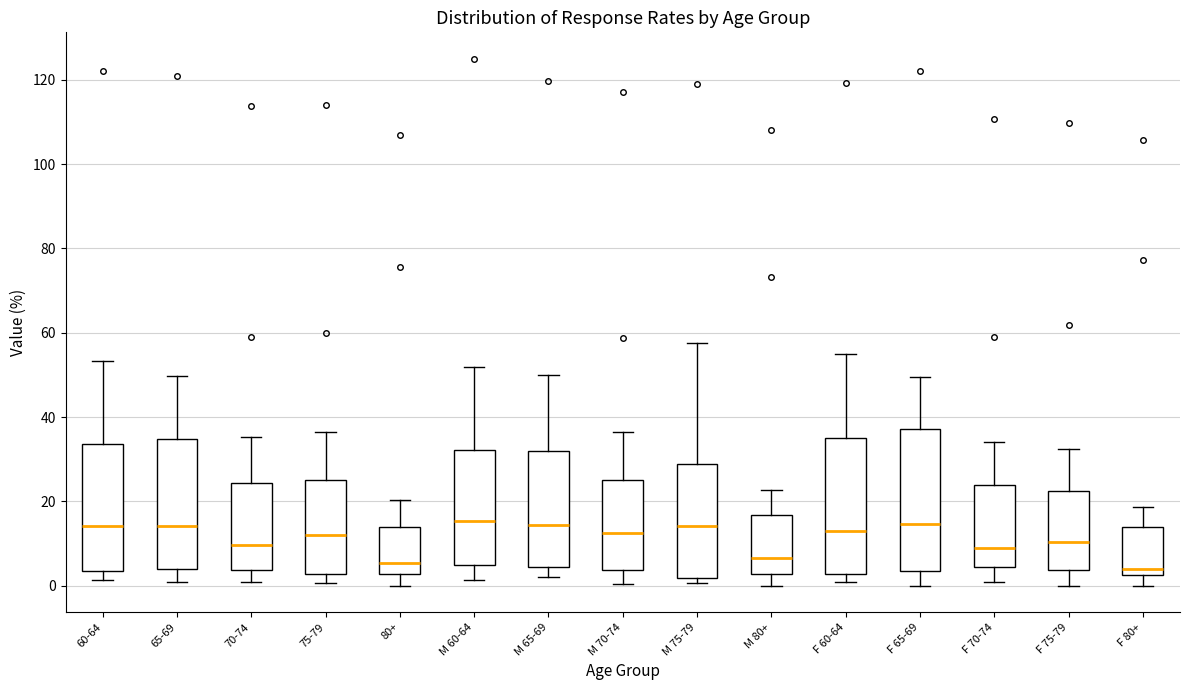

Reading left to right, read every box against the y-axis: the position of its median line, the range the box covers, and the ends of its whiskers. The values are not printed on the chart, so give them approximately, as read against the axis.

60-64: median 14, box 4 to 34, whiskers 2 to 54
65-69: median 14, box 4 to 34, whiskers 2 to 50
70-74: median 10, box 4 to 24, whiskers 0 to 36
75-79: median 12, box 2 to 26, whiskers 0 to 36
80+: median 6, box 2 to 14, whiskers 0 to 20
M 60-64: median 16, box 6 to 32, whiskers 2 to 52
M 65-69: median 14, box 4 to 32, whiskers 2 to 50
M 70-74: median 12, box 4 to 26, whiskers 0 to 36
M 75-79: median 14, box 2 to 28, whiskers 0 to 58
M 80+: median 6, box 2 to 16, whiskers 0 to 22
F 60-64: median 14, box 2 to 34, whiskers 0 to 56
F 65-69: median 14, box 4 to 38, whiskers 0 to 50
F 70-74: median 8, box 4 to 24, whiskers 0 to 34
F 75-79: median 10, box 4 to 22, whiskers 0 to 32
F 80+: median 4, box 2 to 14, whiskers 0 to 18